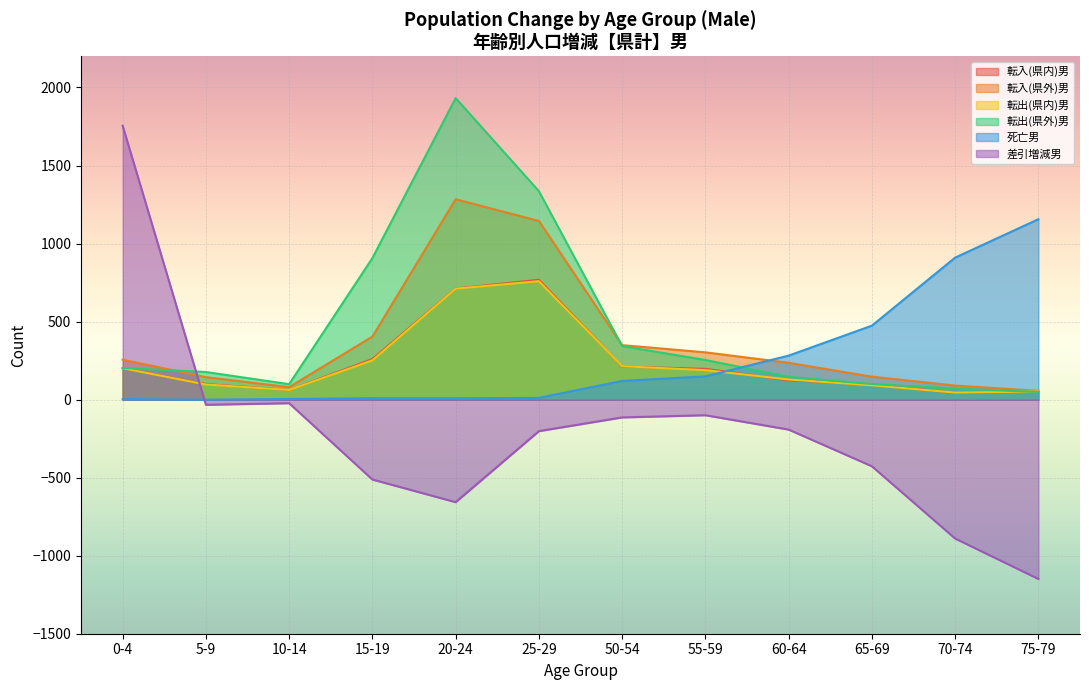

Rank the series by their maximum value, from lowest to highest.

転出(県内)男, 転入(県内)男, 死亡男, 転入(県外)男, 差引増減男, 転出(県外)男